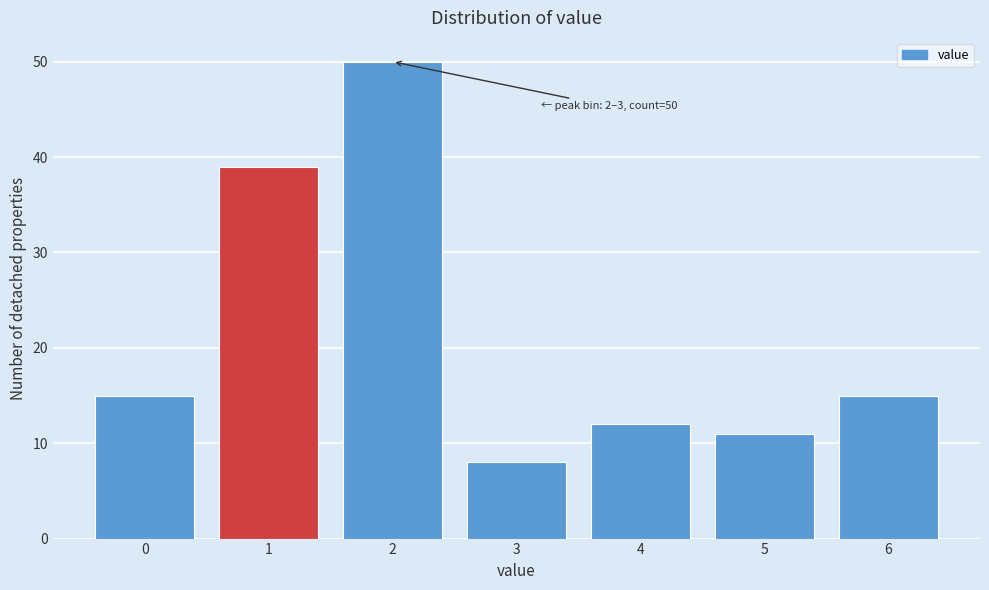

Reading left to right, list all the values displayed in this chart.

0=15	1=39	2=50	3=8	4=12	5=11	6=15